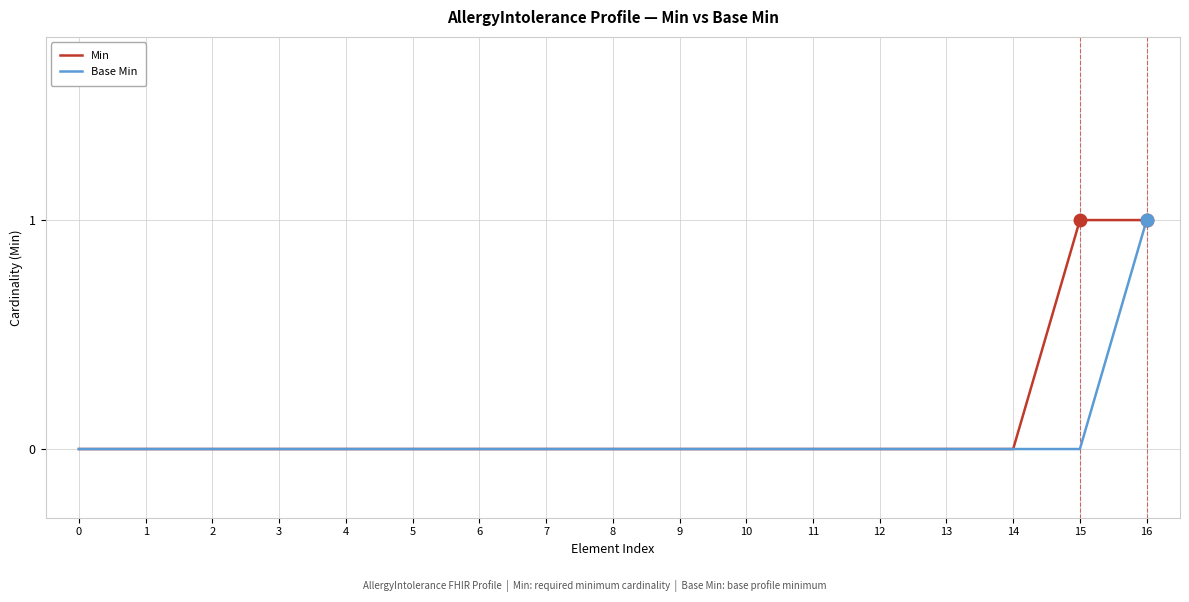

Rank the series by their average value, from highest to lowest.

Min, Base Min